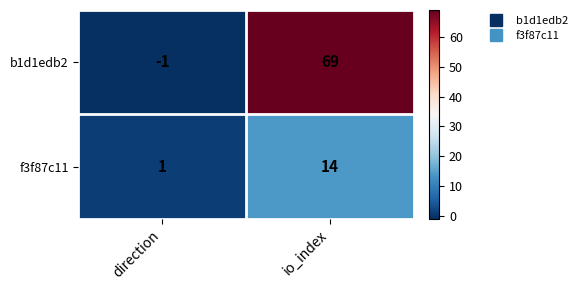

What is the sum of the b1d1edb2 values at io_index and direction?

68